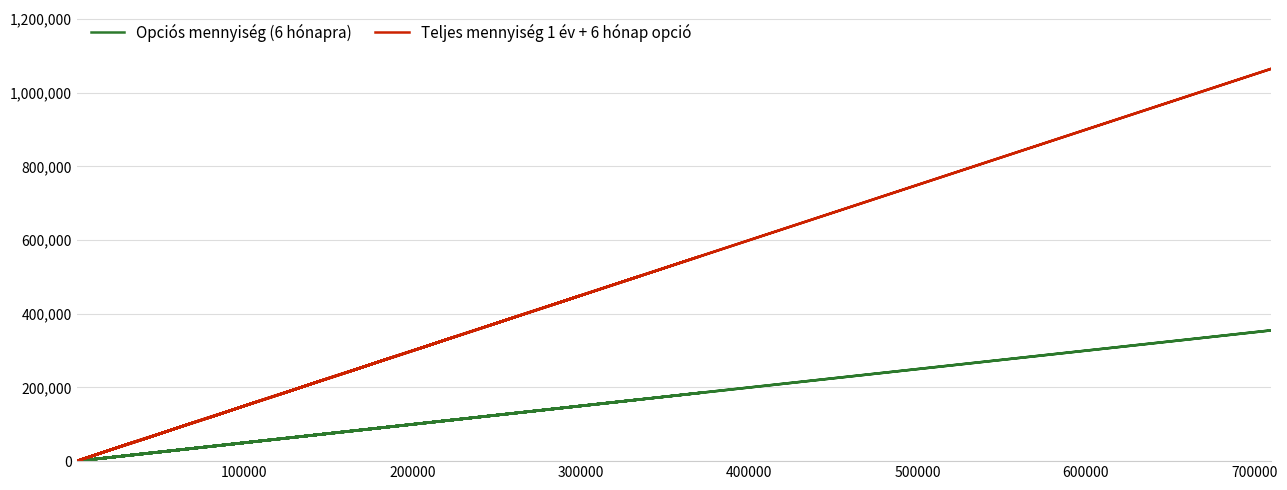

What is the label of the 31st point from the right?

500000